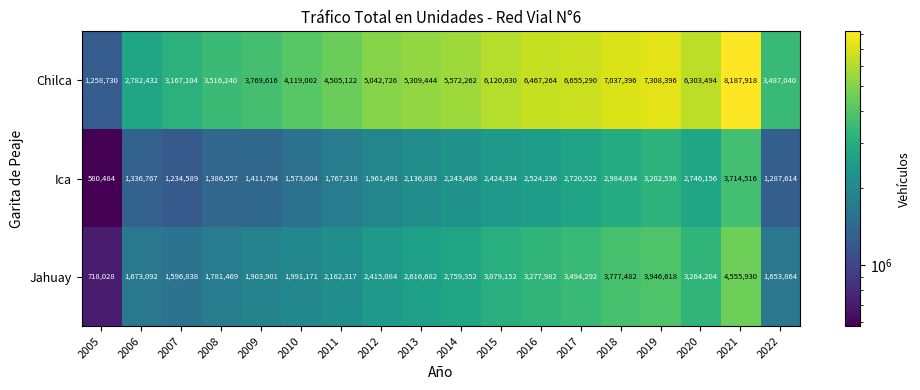

What is the difference between the second highest and minimum values in the Ica series?

2622052